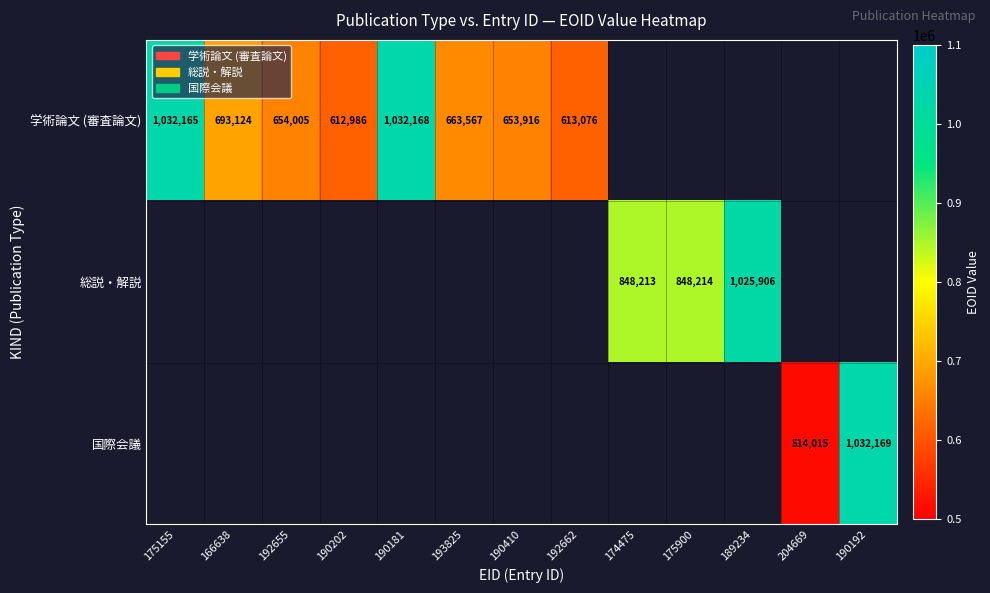

The value of 学術論文 (審査論文) at 166638 is 693124. True or false?

True